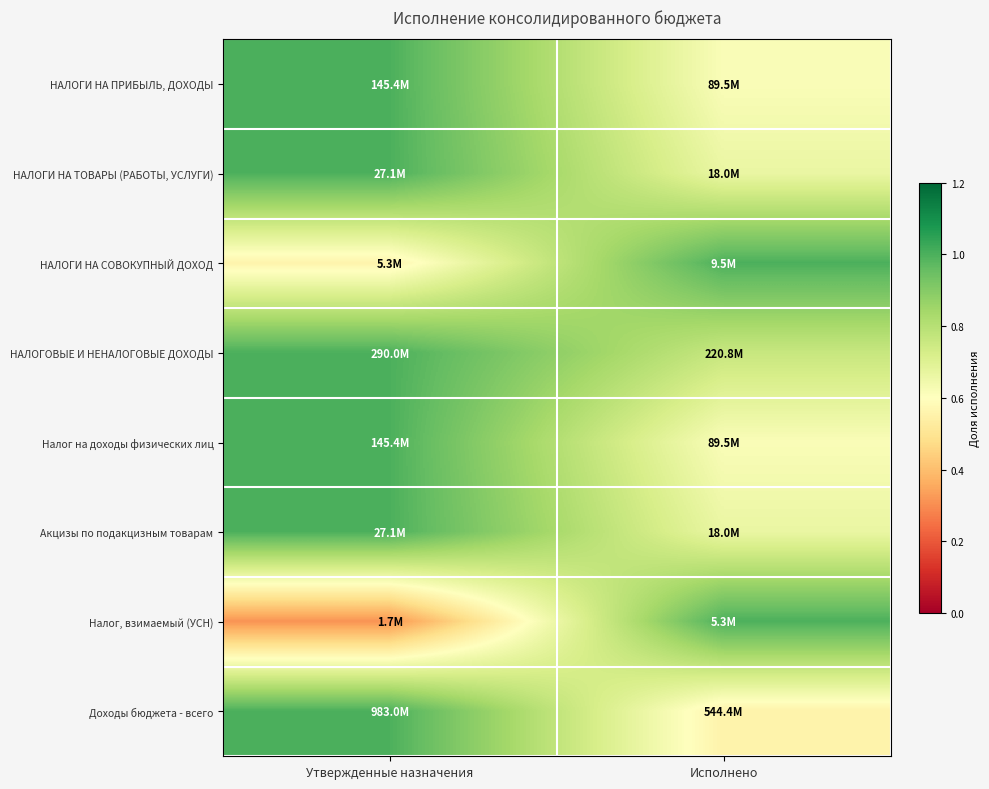

At Исполнено, list the series in order from largest to smallest.

НАЛОГИ НА СОВОКУПНЫЙ ДОХОД, Налог, взимаемый (УСН), НАЛОГОВЫЕ И НЕНАЛОГОВЫЕ ДОХОДЫ, НАЛОГИ НА ТОВАРЫ (РАБОТЫ, УСЛУГИ), Акцизы по подакцизным товарам, НАЛОГИ НА ПРИБЫЛЬ, ДОХОДЫ, Налог на доходы физических лиц, Доходы бюджета - всего